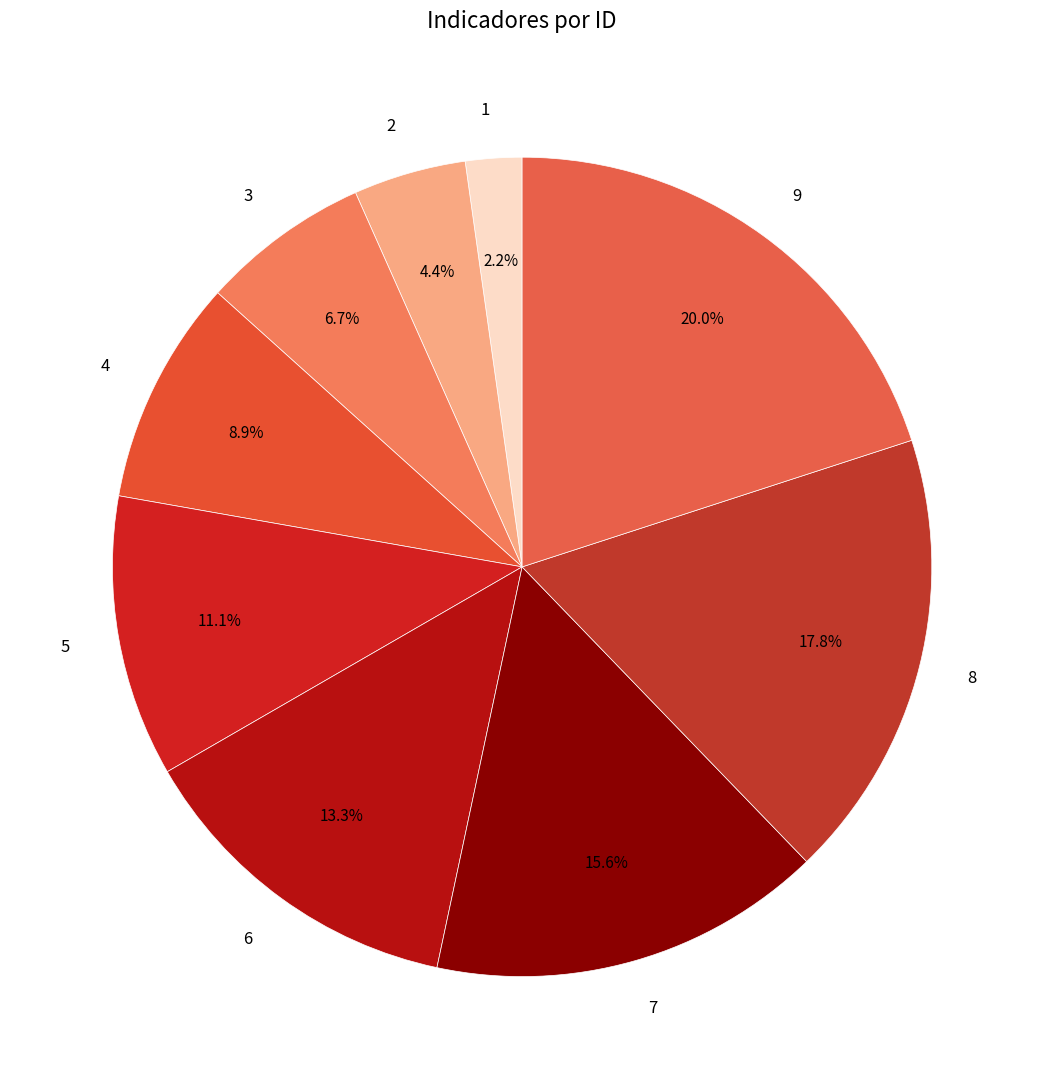

True or false: 6 accounts for 13% of the total.

True